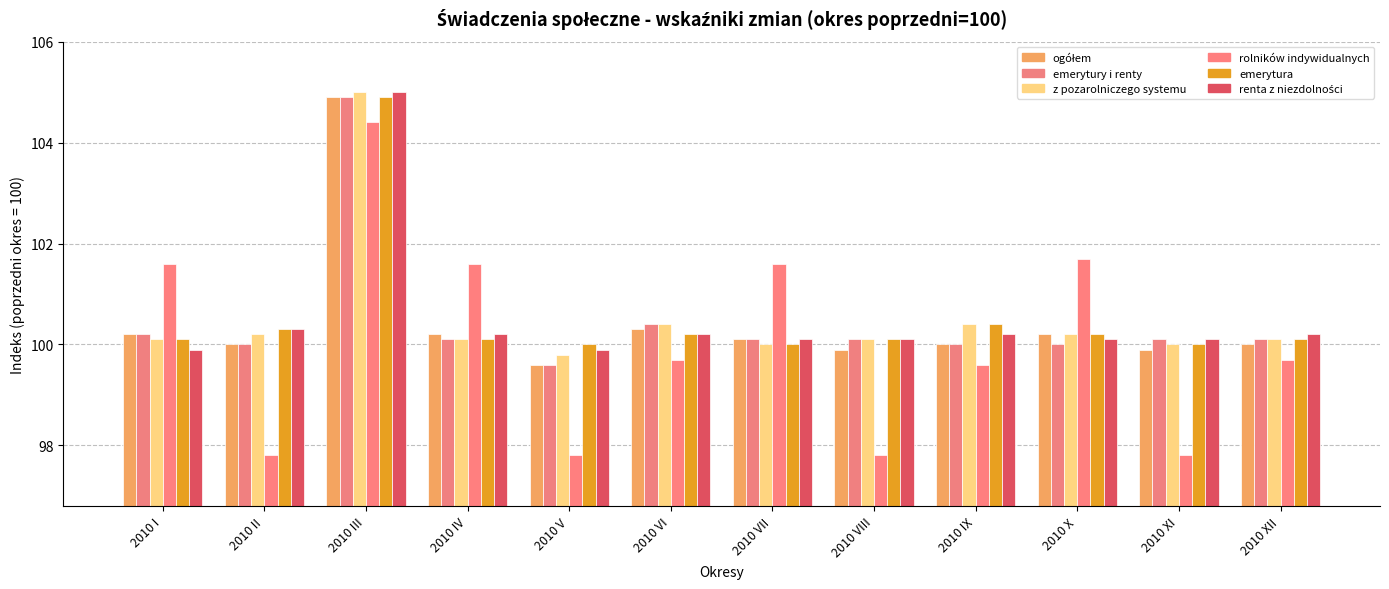

At 2010 III, list the series in order from largest to smallest.

z pozarolniczego systemu, renta z niezdolności, ogółem, emerytury i renty, emerytura, rolników indywidualnych